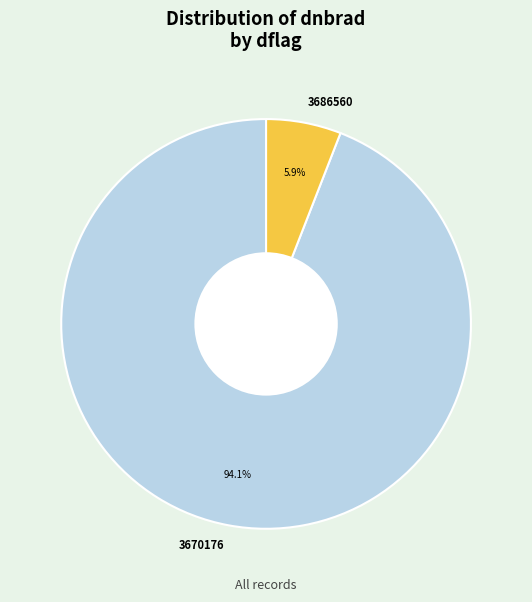

Combined, do 3670176 and 3686560 account for over 50%?

Yes